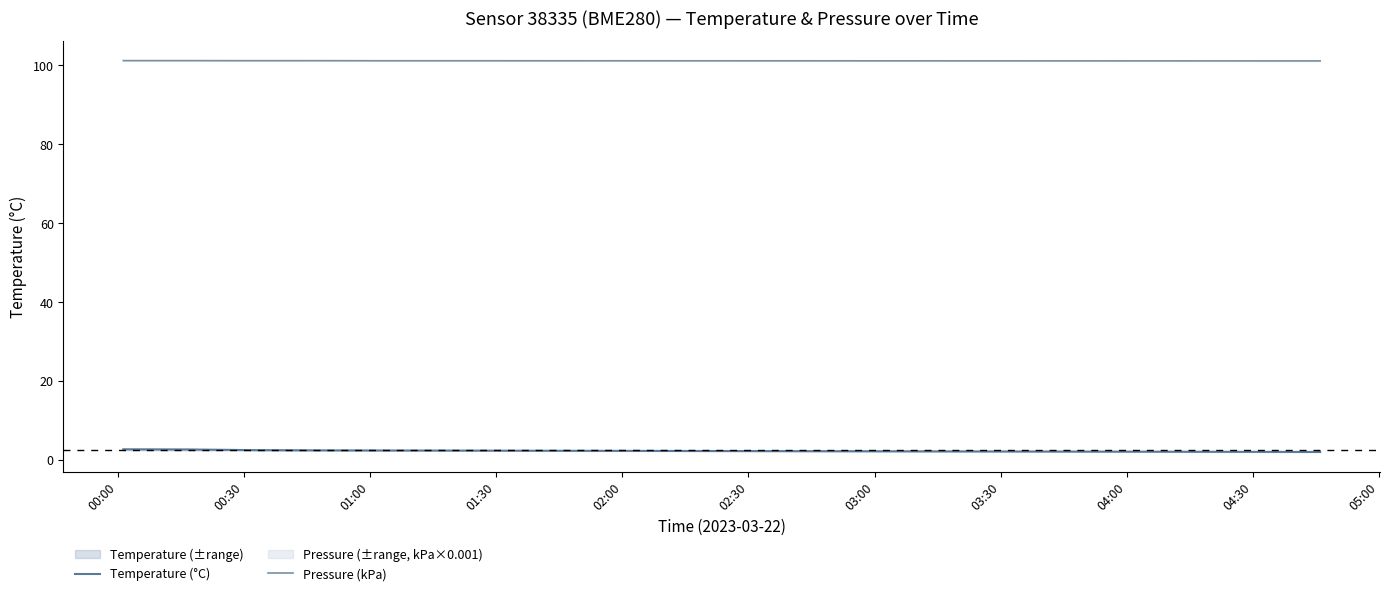

Count the Pressure (kPa) values in the range 101 to 102.

20